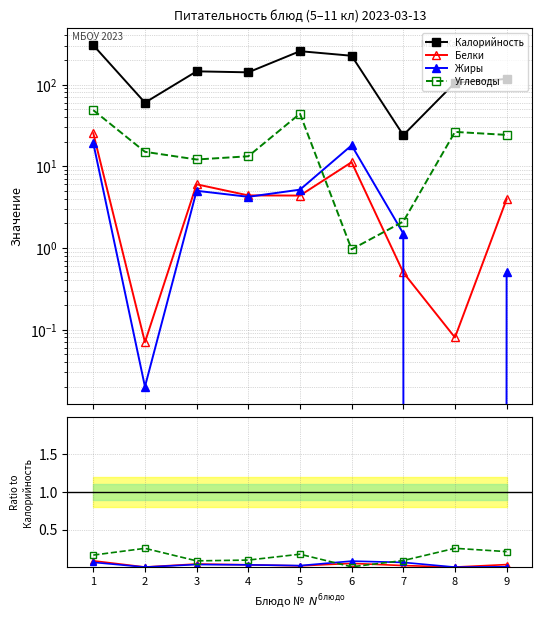

The Жиры series shows 0.0 at 3. True or false?

True